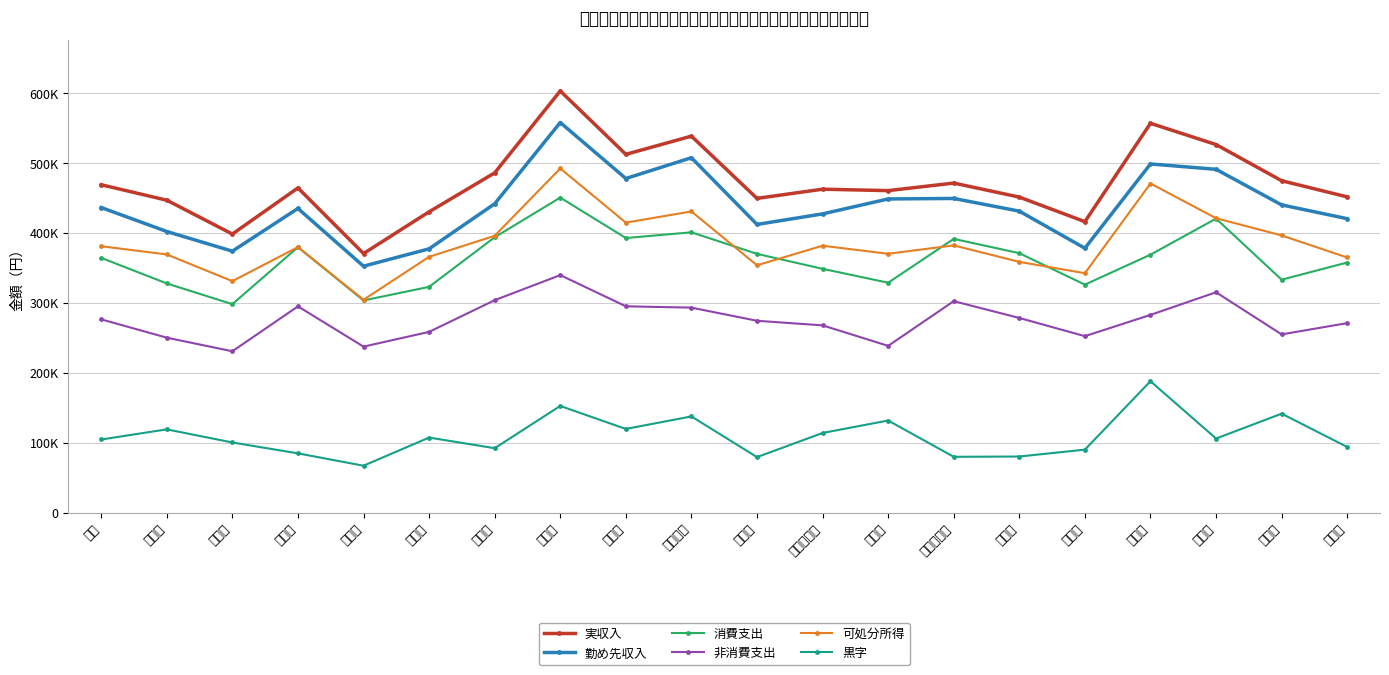

Does the chart display data point markers on the line(s)?

Yes